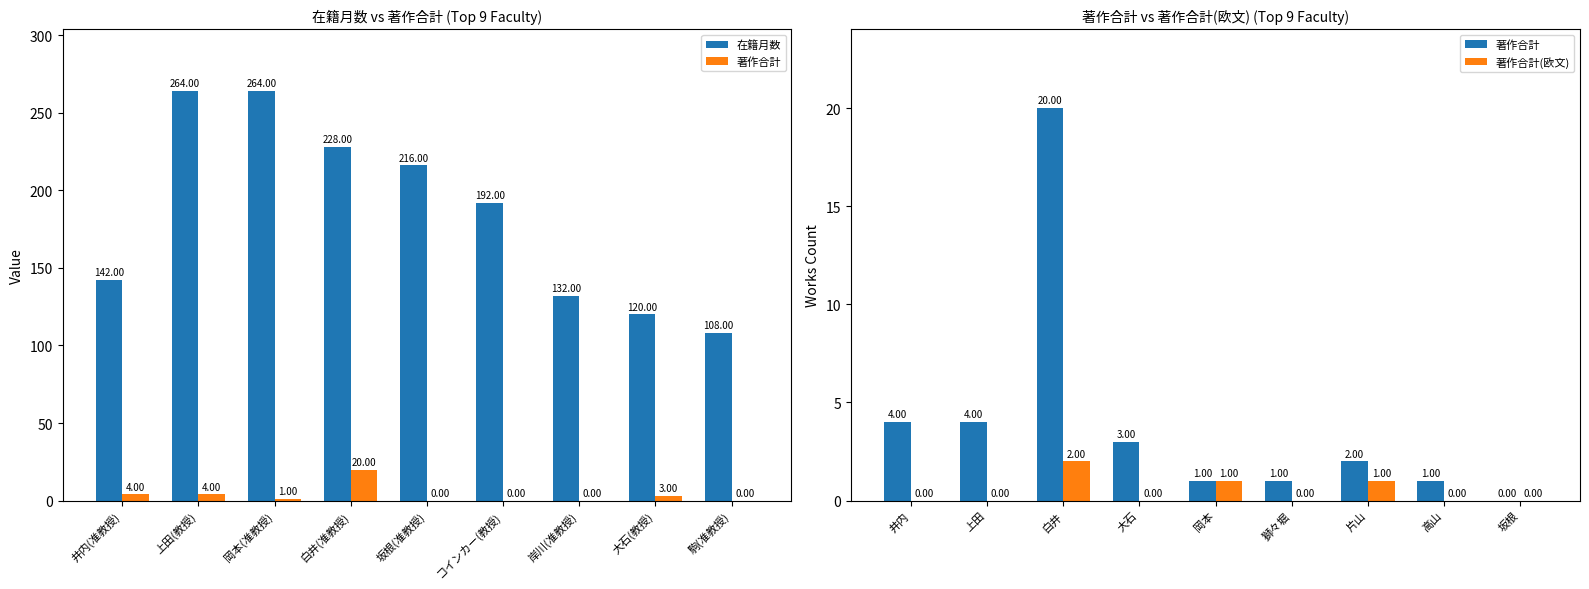

What are all the series names shown in the legend?

在籍月数, 著作合計, 著作合計(欧文)